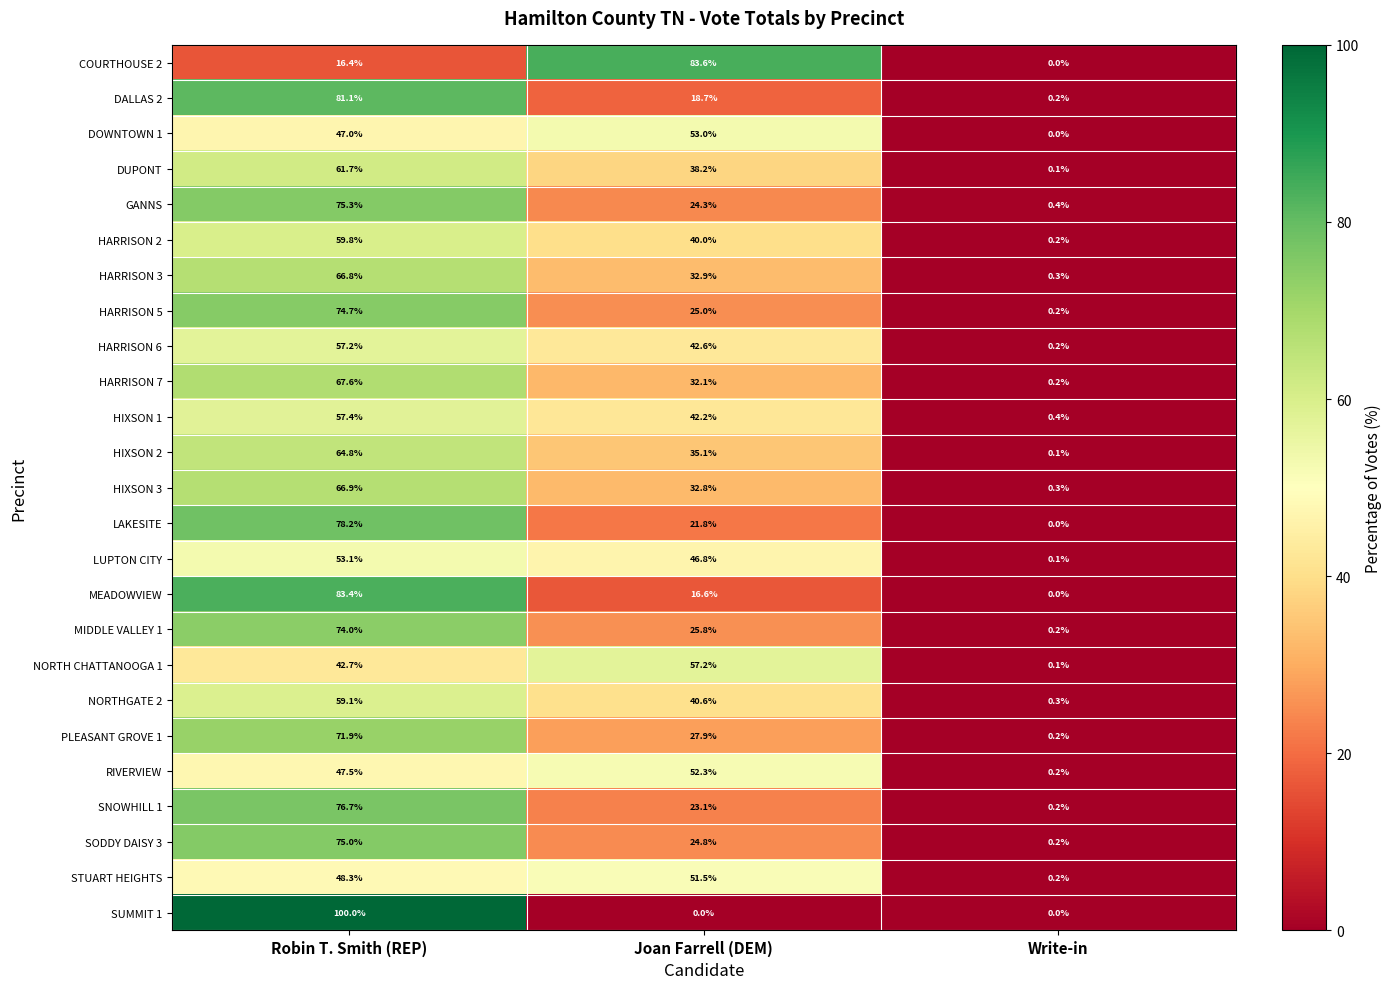

Read the HARRISON 3 value at Write-in.

0.3